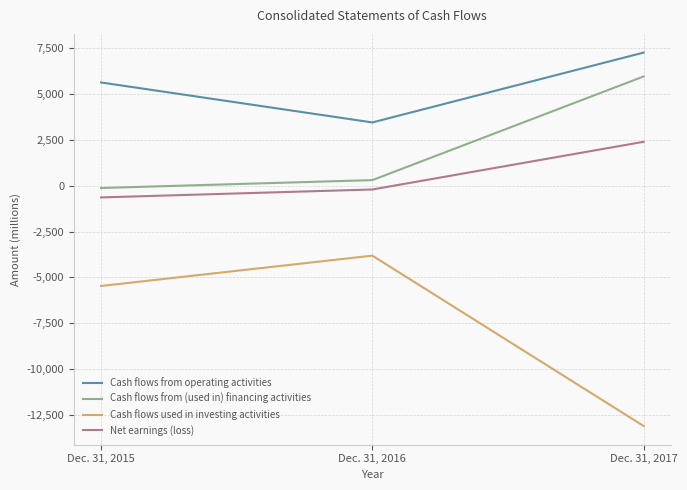

Between Dec. 31, 2015 and Dec. 31, 2017, which series saw the biggest shift?

Cash flows used in investing activities